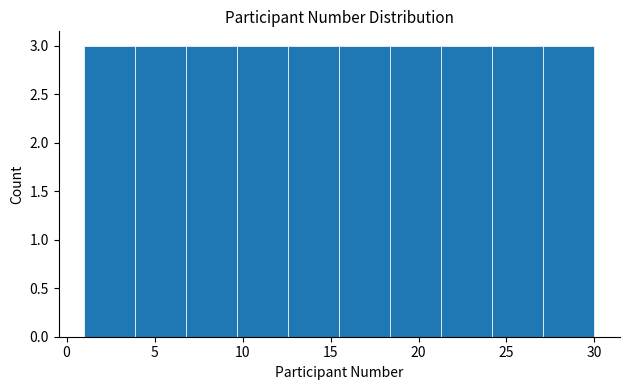

How tall is the bar that spans 24.2 to 27.1 on the x-axis? Neither the bar edges nor the heights are printed on the chart, so give them approximately, as read against the axes.

3